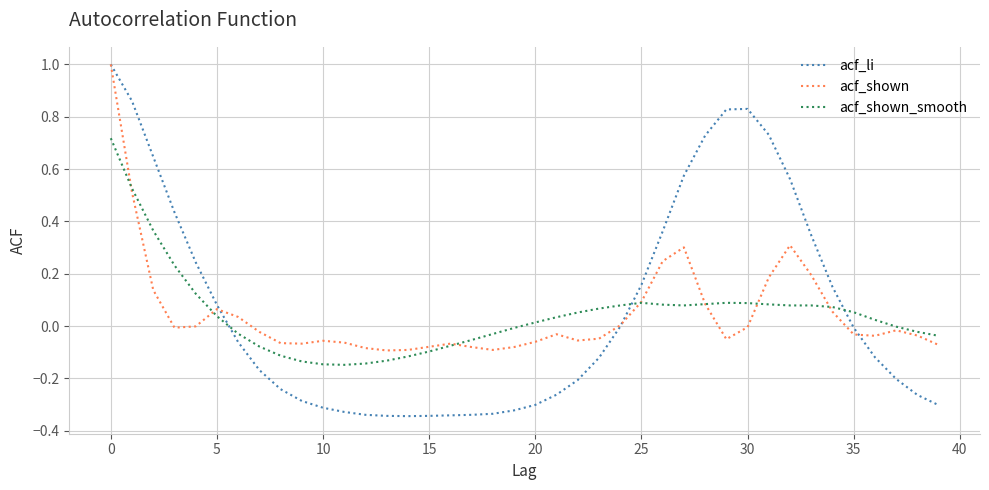

What is the greatest value displayed?

1.0